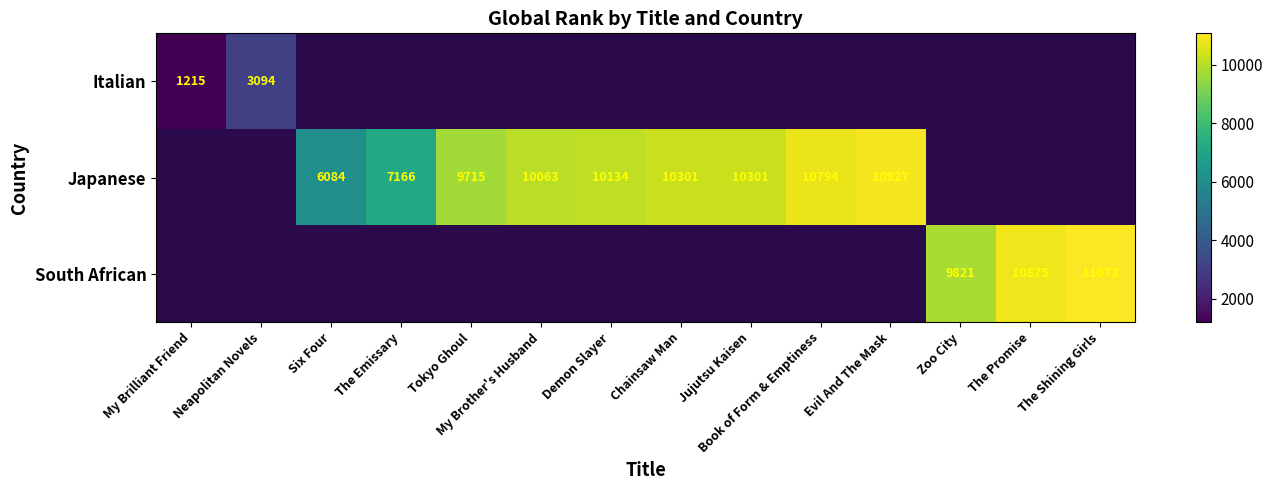

The Japanese series shows 10301 at Chainsaw Man. True or false?

True